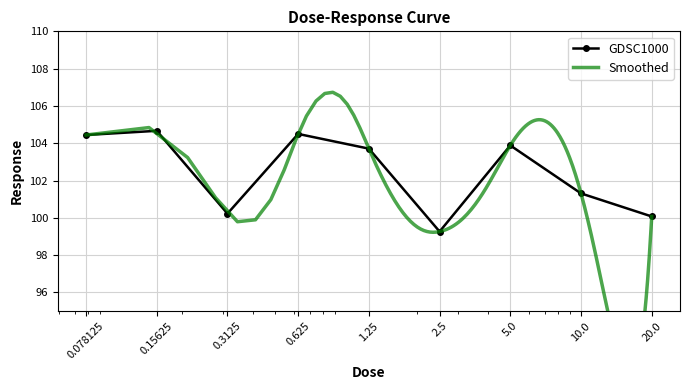

What is the greatest value displayed?

104.7